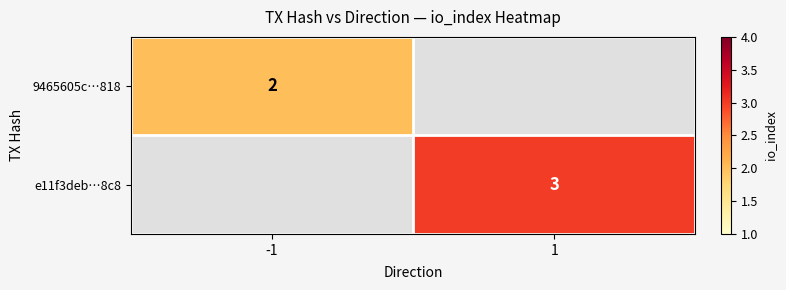

How many data points does each series have?

2